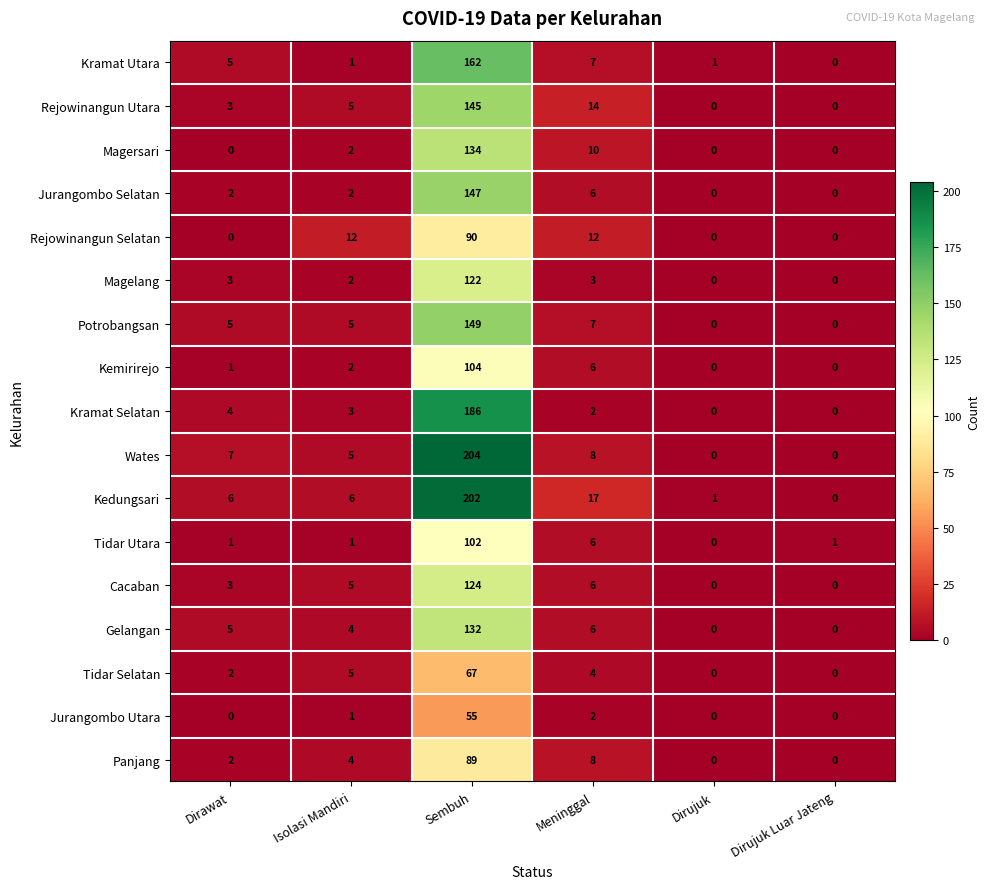

What is the difference between the maximum and minimum values in the Magelang series?

122